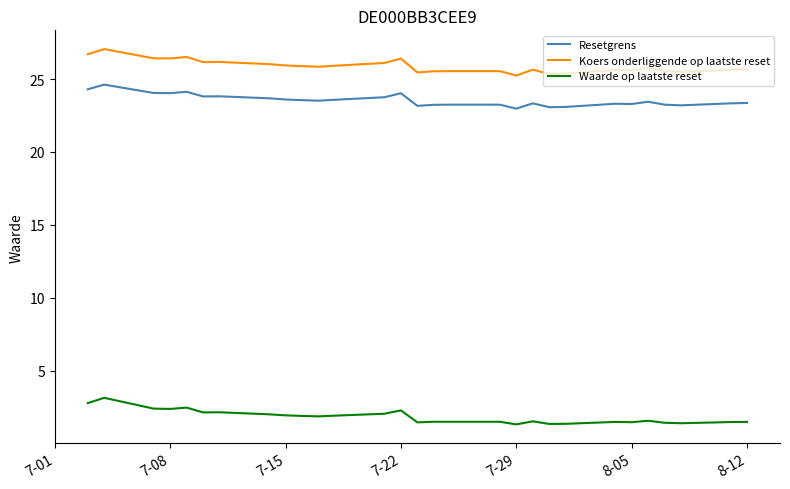

What is the difference between the highest and lowest values at 7-15?

24.0